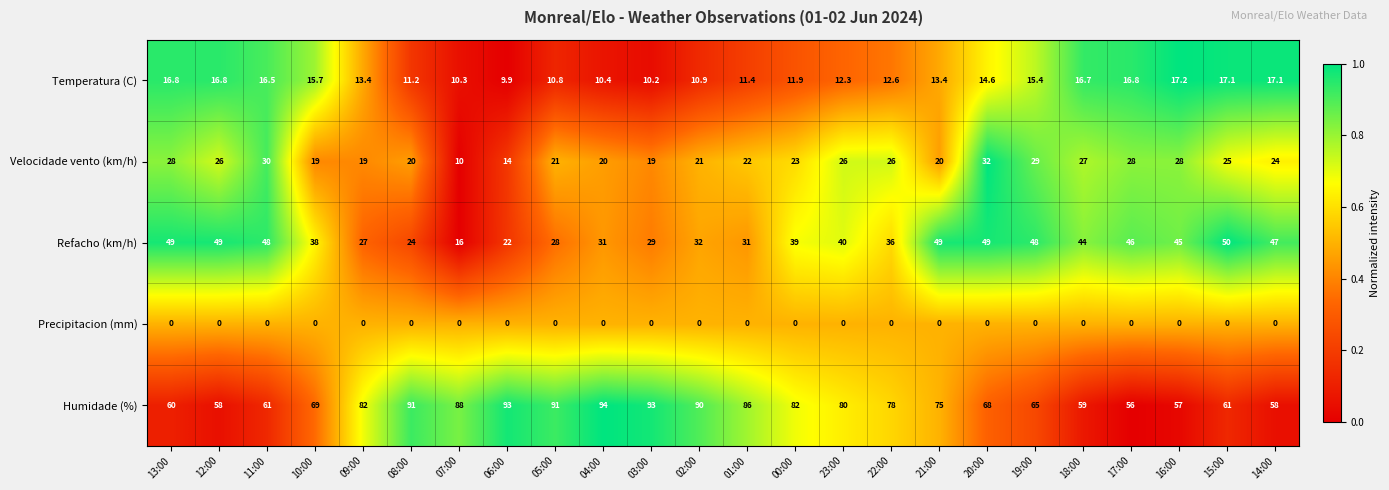

What is the maximum value shown in the chart?

94.0